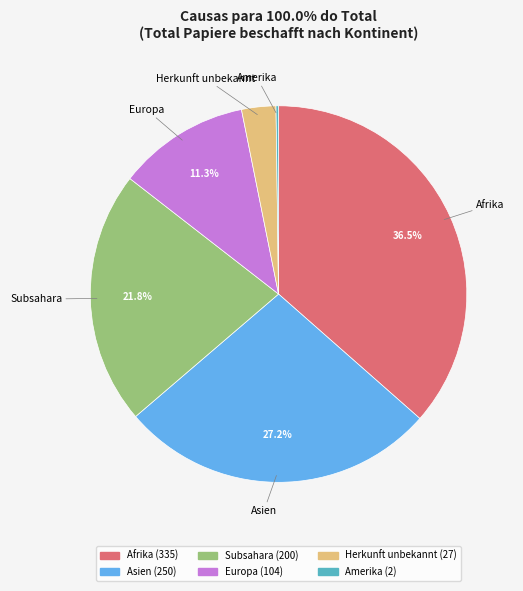

Does Subsahara represent more than half of the total?

No